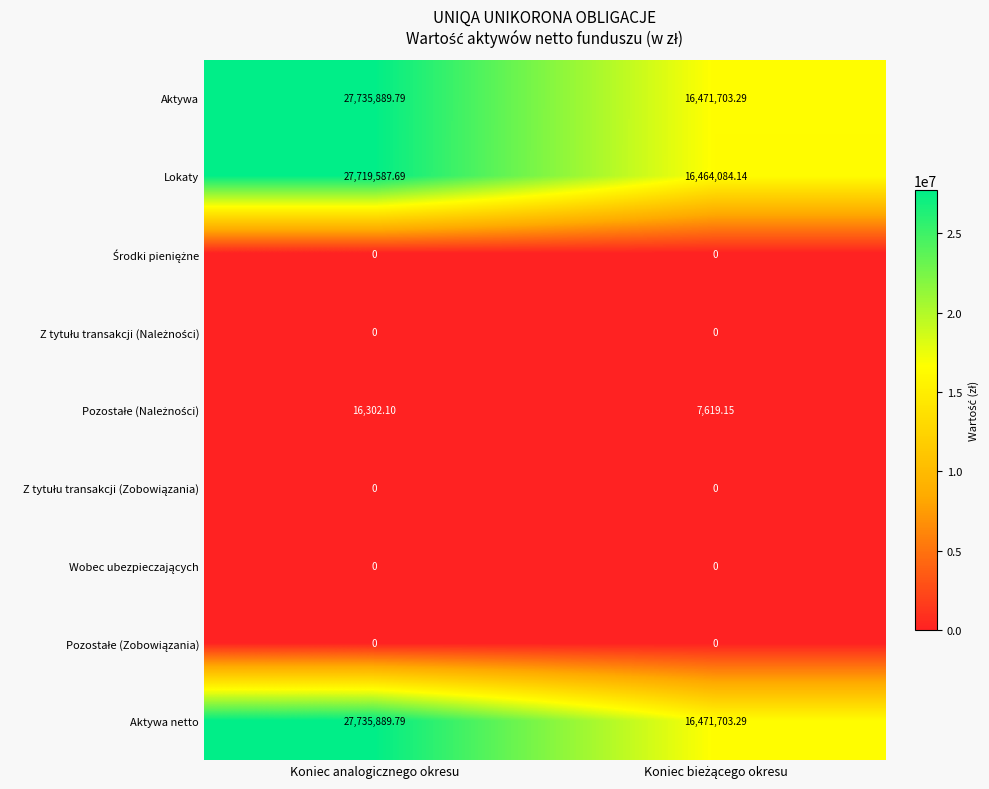

Which category has the highest value across all series?

Koniec analogicznego okresu